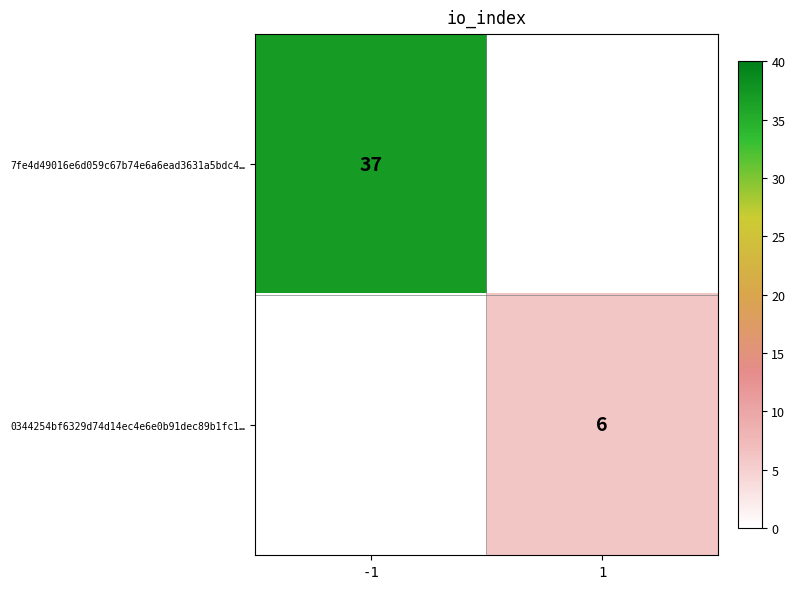

Is it true that 7fe4d49016e6d059c67b74e6a6ead3631a5bdc4… equals 37 at -1?

True